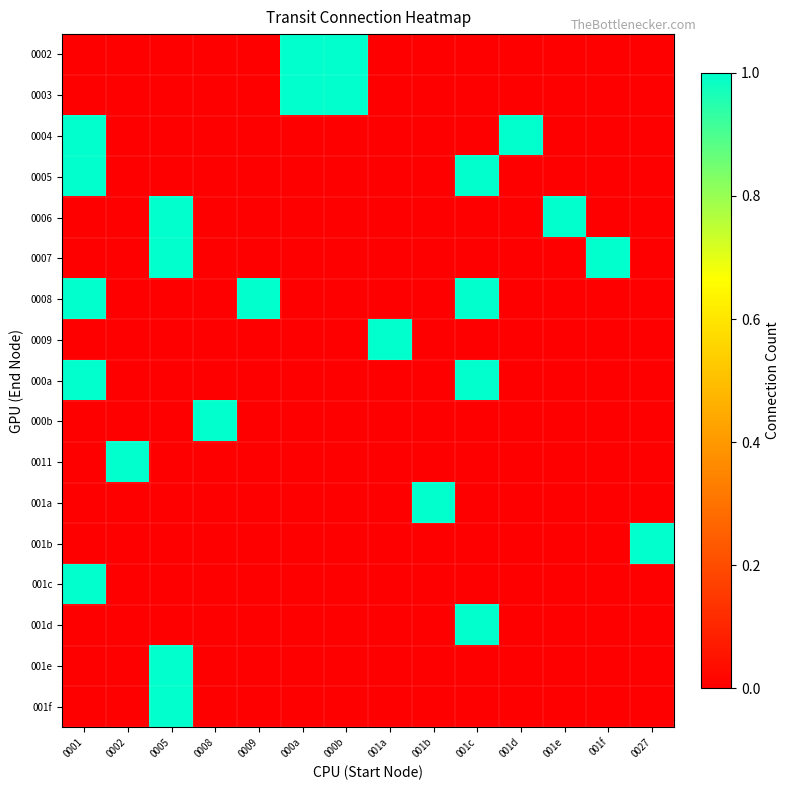

Which has a higher value, 0002 or 0008?

0002